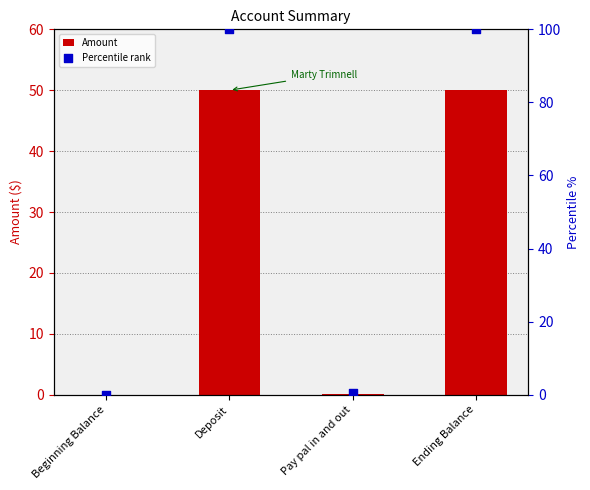

At how many categories does at least one series exceed 25?

2